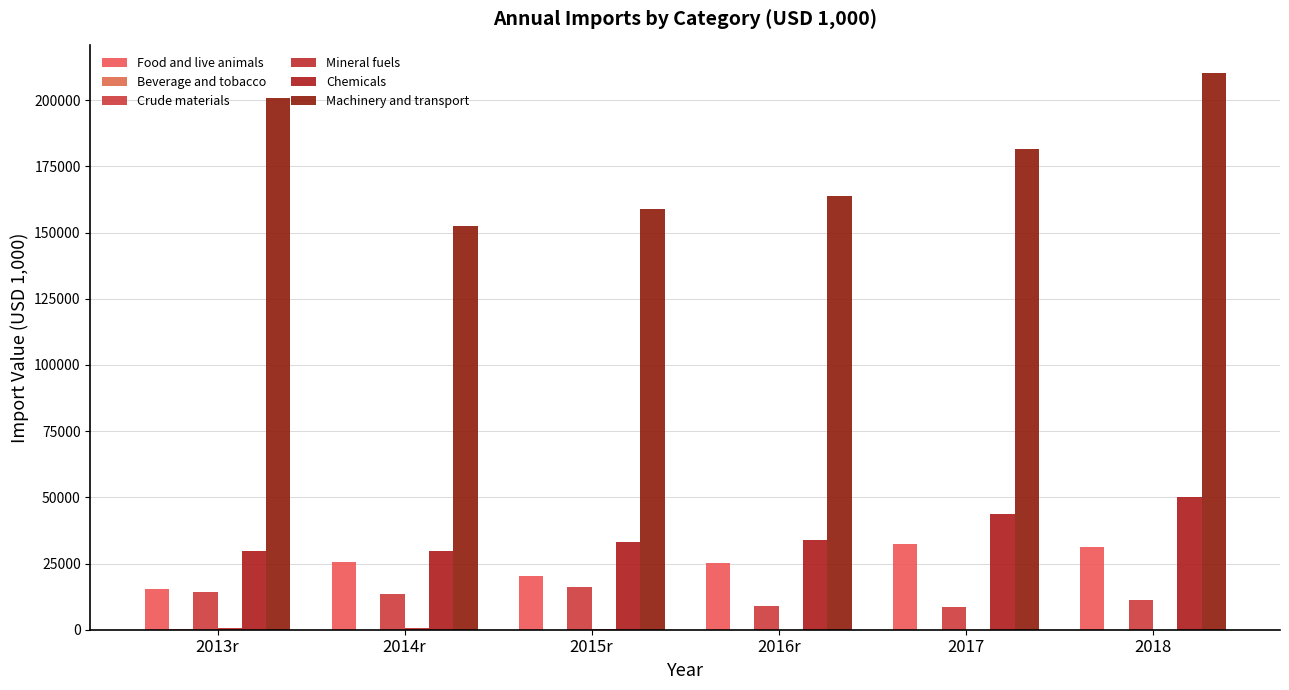

How many data points does each series have?

6